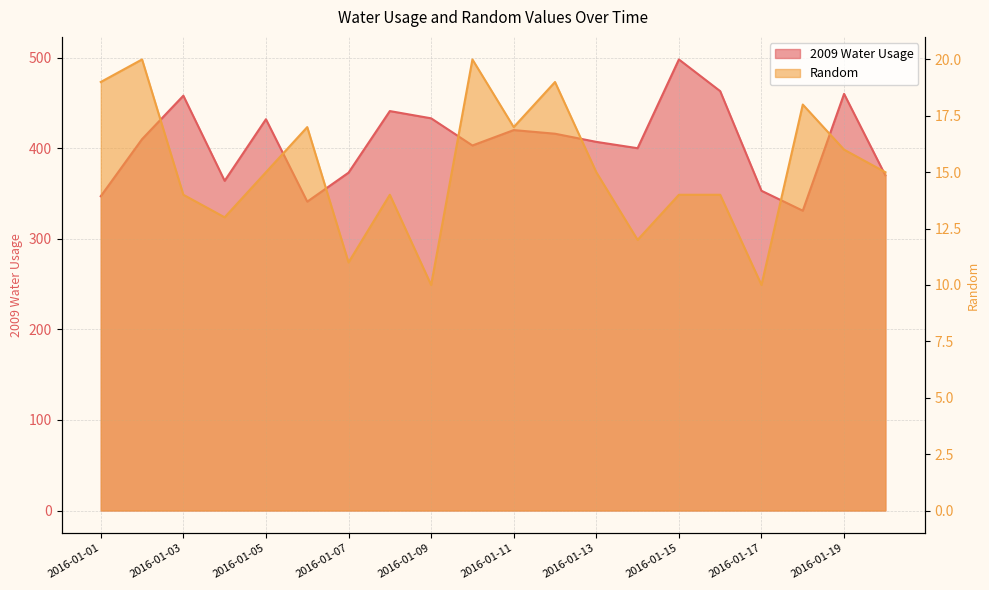

What is the value of the Random point at the 15th from the left?

14